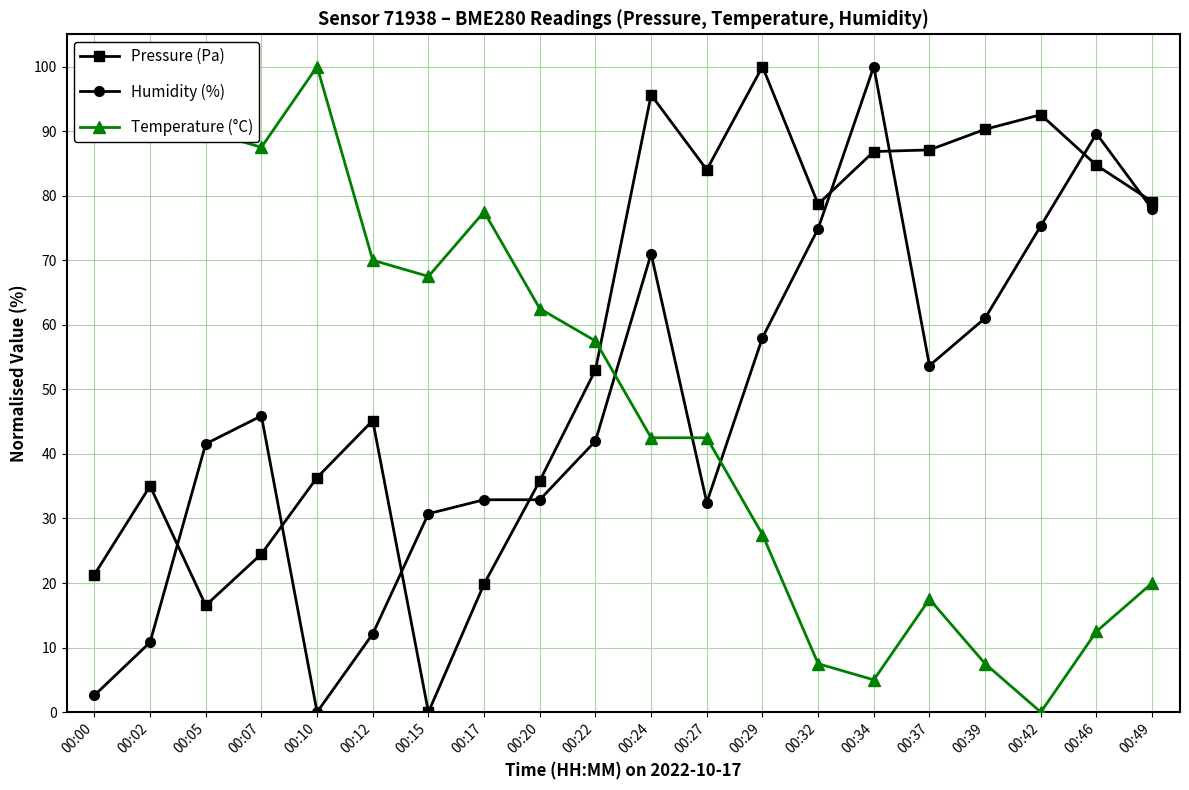

Which series has the largest total across all categories?

Pressure (Pa)